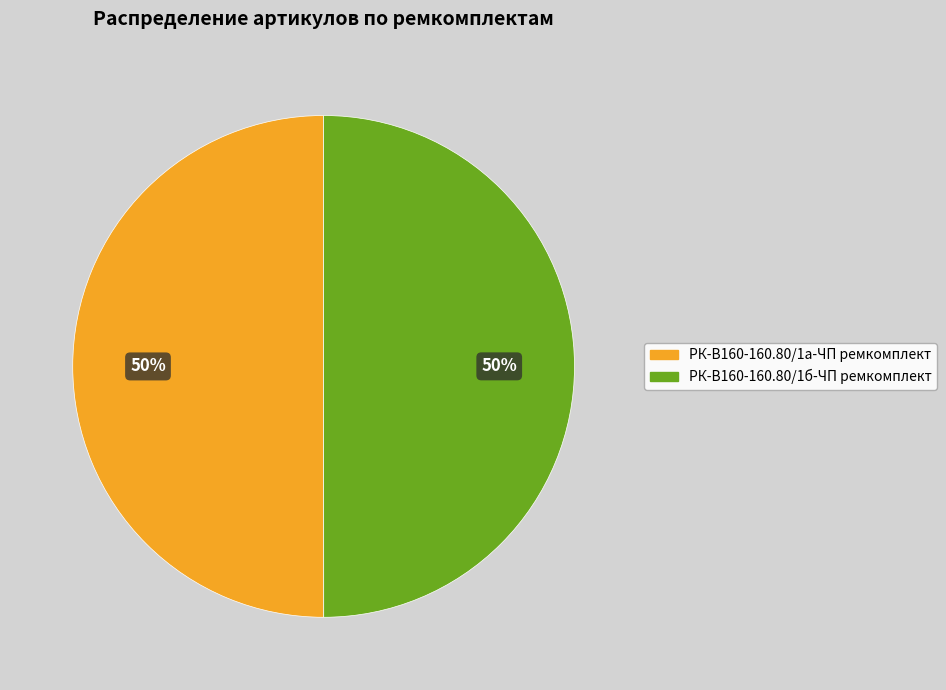

The РК-В160-160.80/1а-ЧП ремкомплект slice represents 59% of the pie. True or false?

False